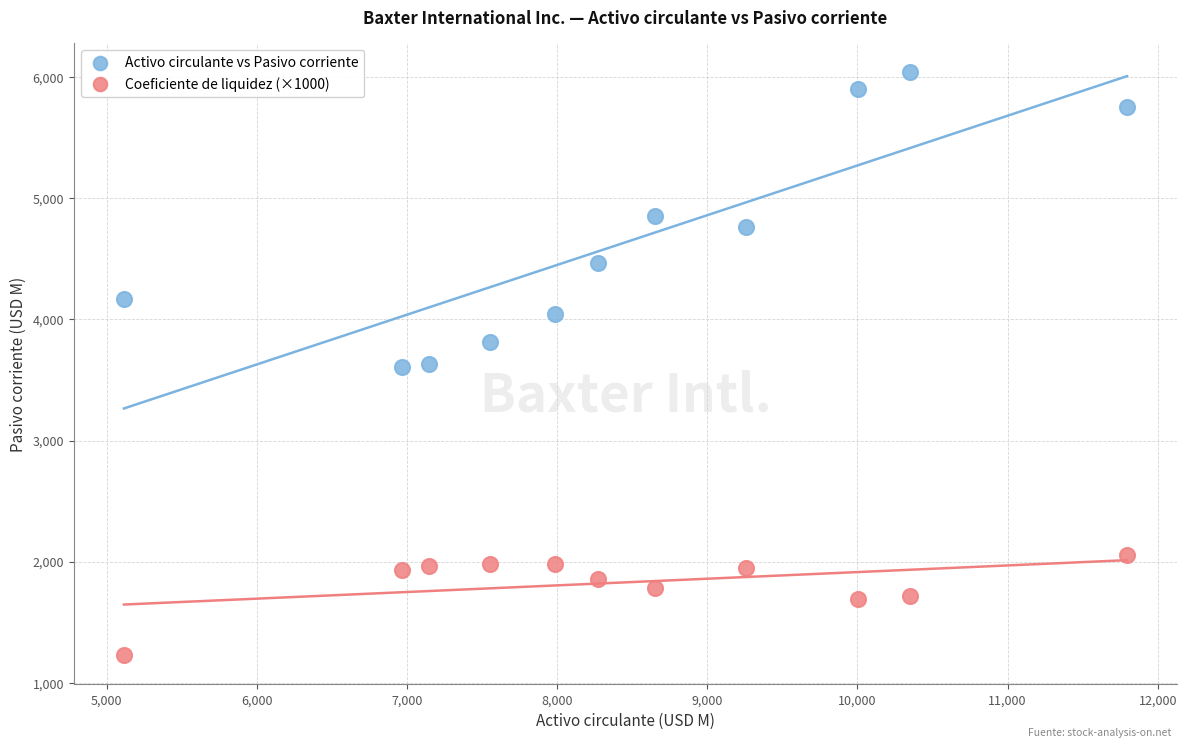

Which series reaches the minimum Y coordinate?

Coeficiente de liquidez (×1000)